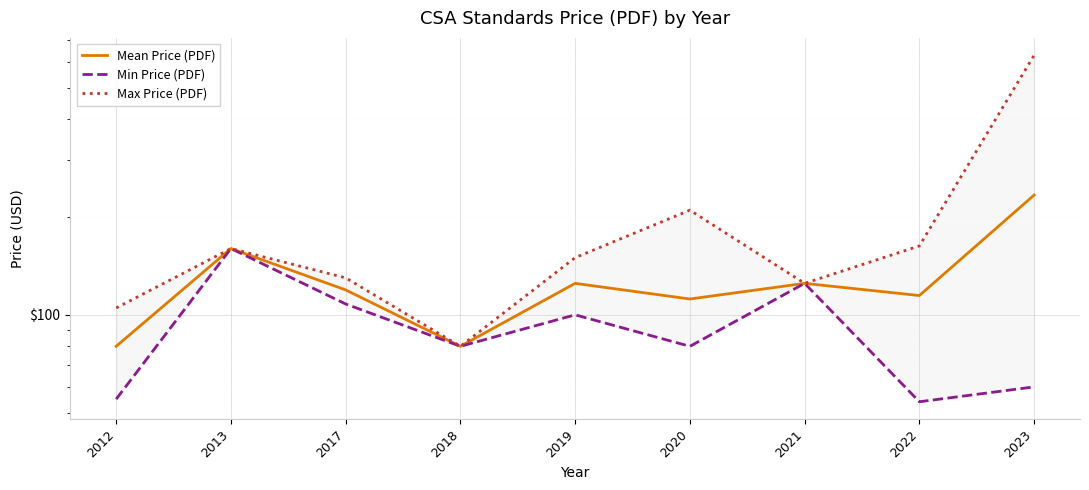

What is the greatest value displayed?

630.0